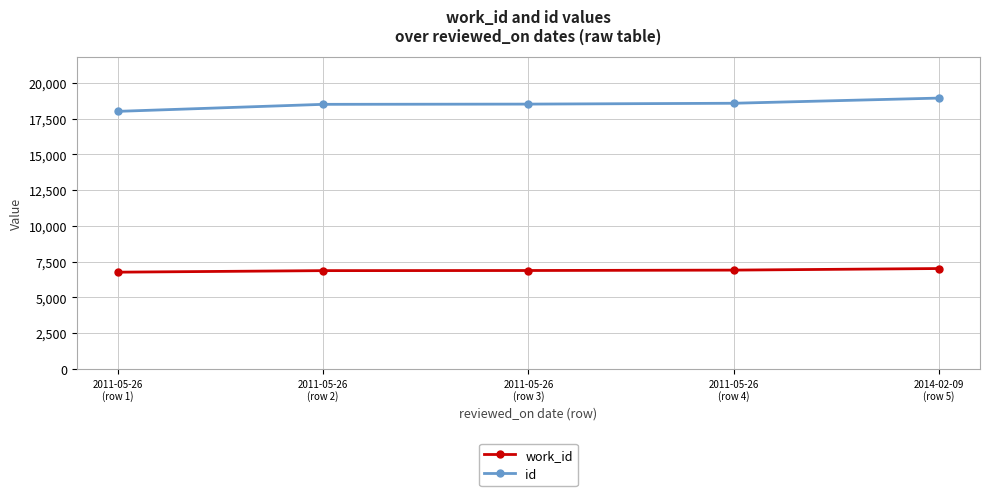

What is the average value of the work_id series?

6890